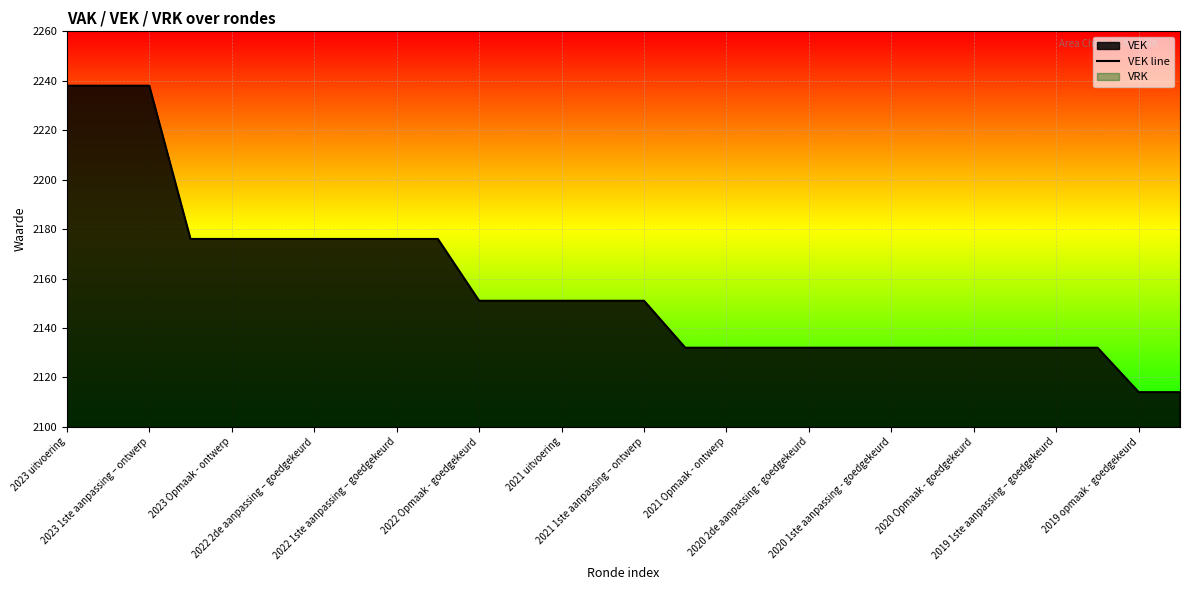

What is the minimum value shown in the chart?

2114